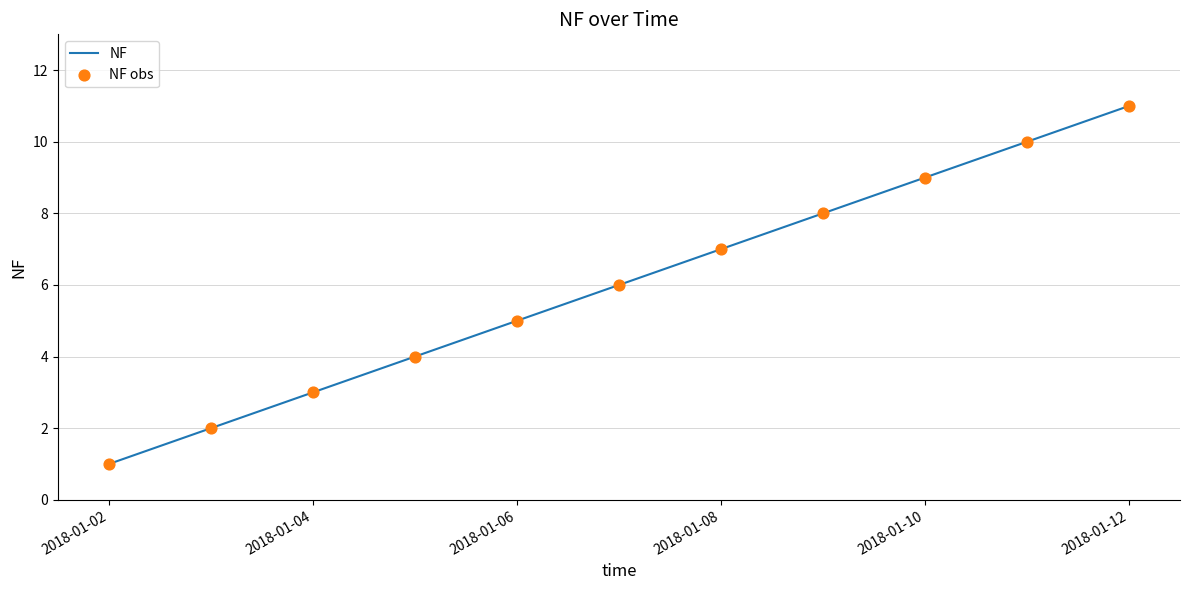

What is the maximum value shown in the chart?

11